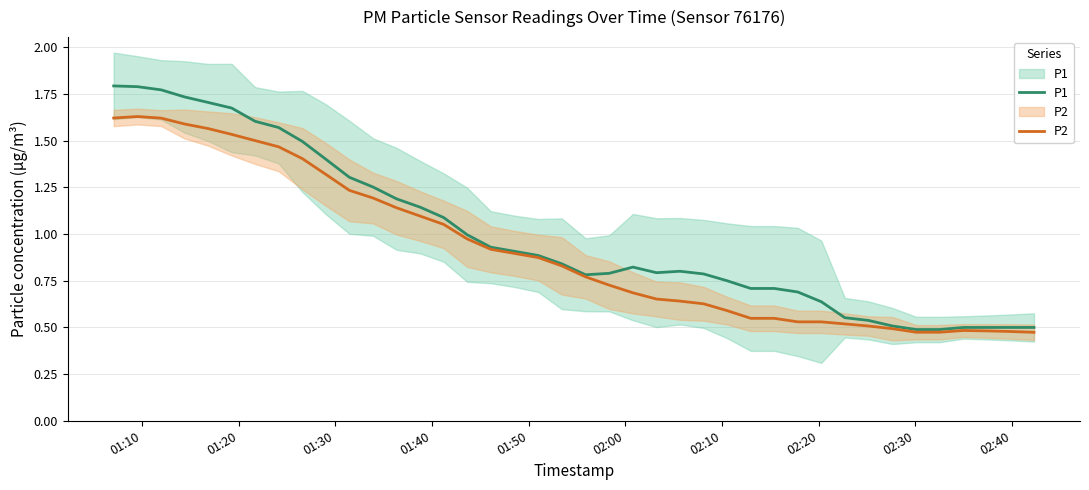

Reading left to right, list all the values displayed in this chart.

P1: 1.8	1.8	1.8	1.7	1.7	1.7	1.6	1.6	1.5	1.4	1.3	1.3	1.2	1.1	1.1	1.0	0.9	0.9	0.9	0.8	0.8	0.8	0.8	0.8	0.8	0.8	0.8	0.7	0.7	0.7	0.6	0.6	0.5	0.5	0.5	0.5	0.5	0.5	0.5	0.5
P2: 1.6	1.6	1.6	1.6	1.6	1.5	1.5	1.5	1.4	1.3	1.2	1.2	1.1	1.1	1.1	1.0	0.9	0.9	0.9	0.8	0.8	0.7	0.7	0.7	0.6	0.6	0.6	0.5	0.5	0.5	0.5	0.5	0.5	0.5	0.5	0.5	0.5	0.5	0.5	0.5